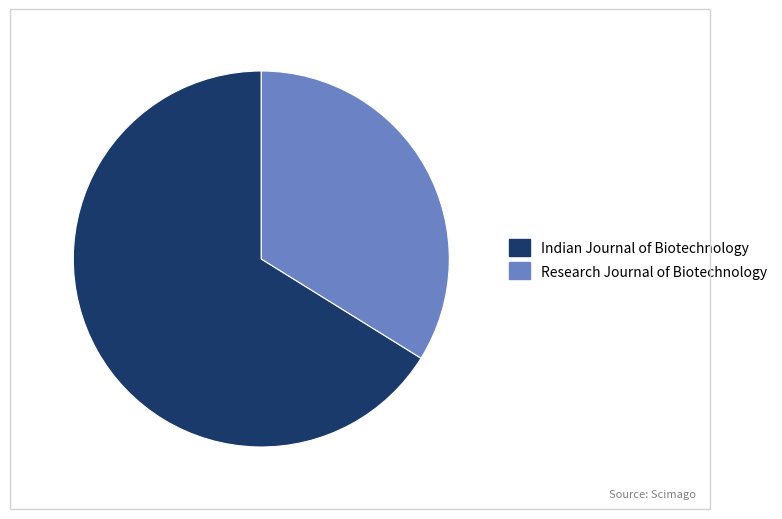

Which slice is the smallest?

Research Journal of Biotechnology